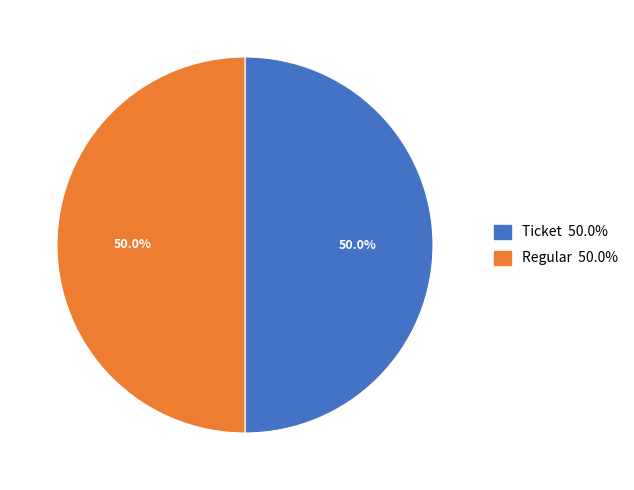

What is the ratio of the value at Regular to the value at Ticket?

1.0